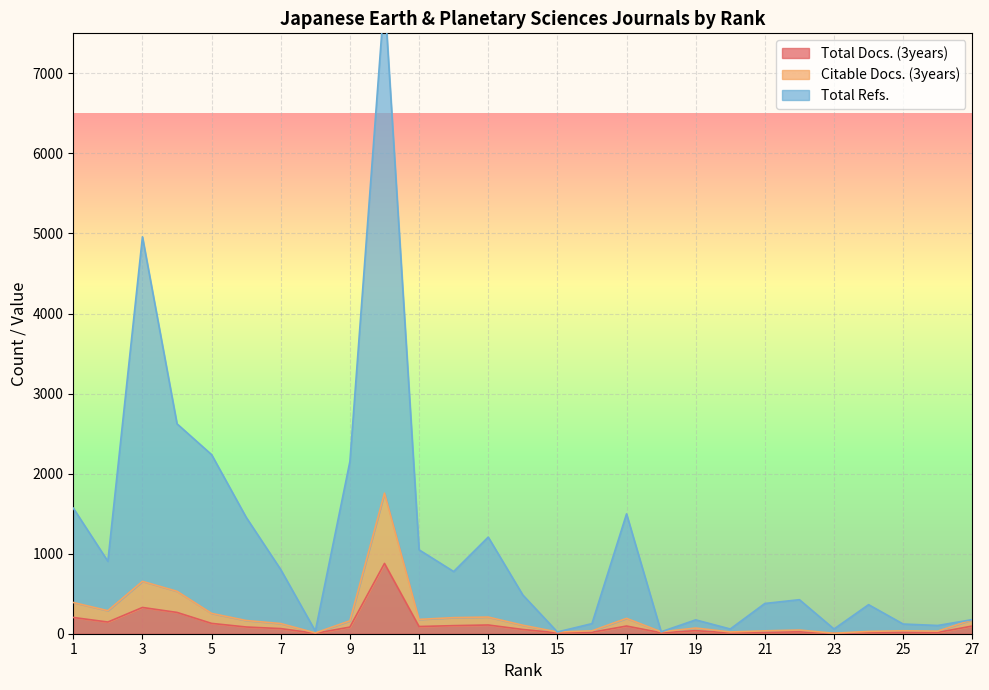

True or false: Total Docs. (3years) and Citable Docs. (3years) cross at least once.

False